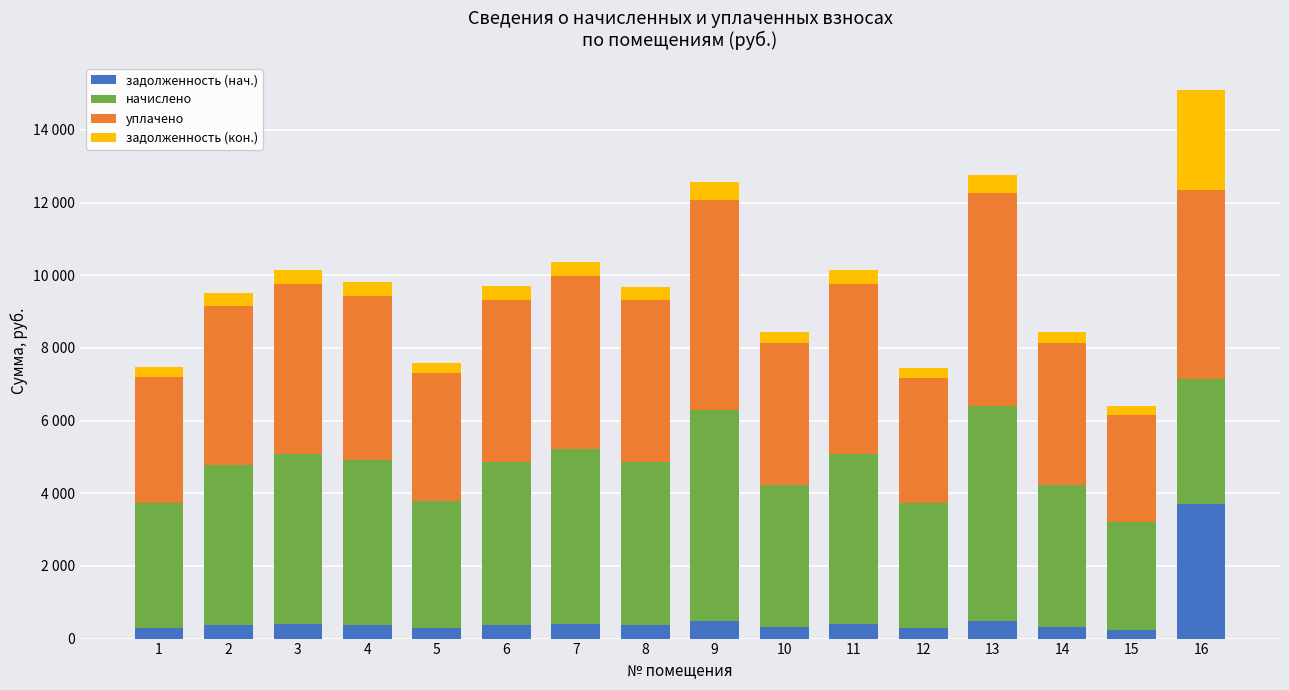

List the series in order of their peak value, lowest first.

задолженность (кон.), задолженность (нач.), уплачено, начислено